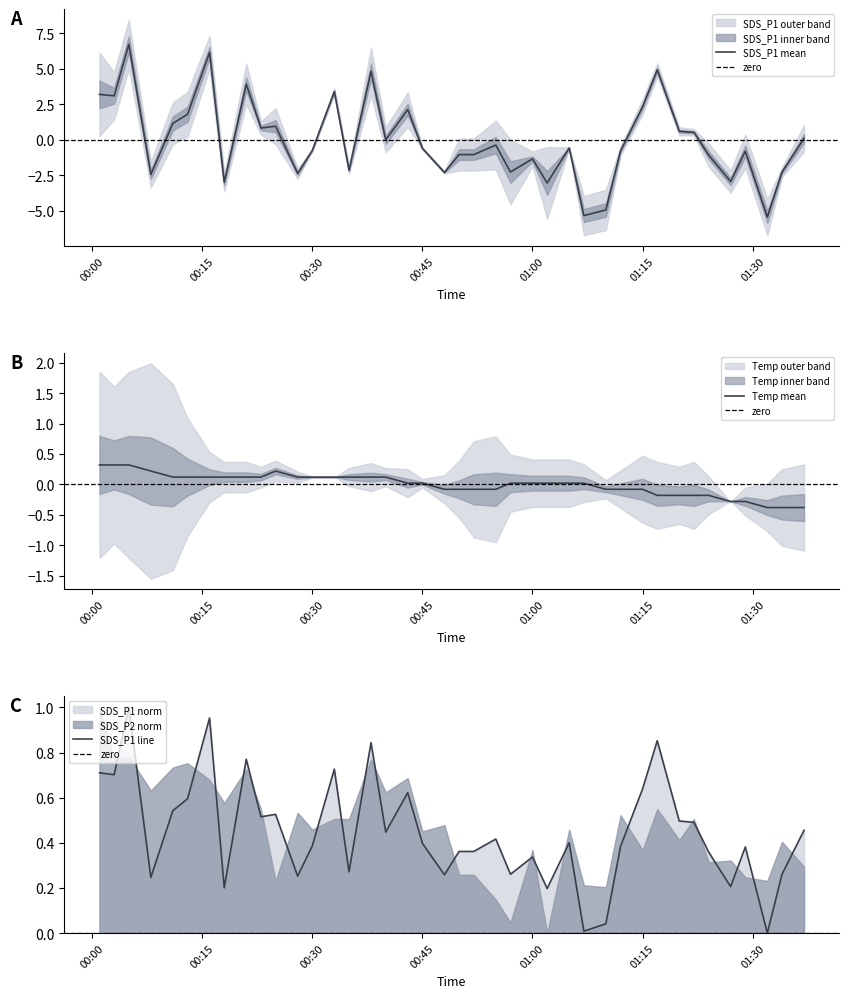

What is the difference between the highest and lowest values at 2022/02/13 00:05?

6.4